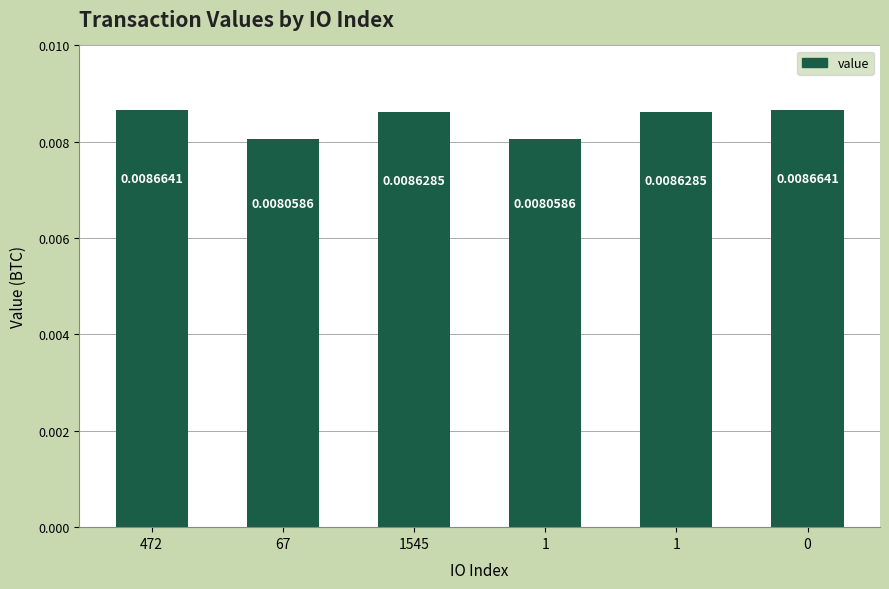

The value at 1545 is 0.0. True or false?

False